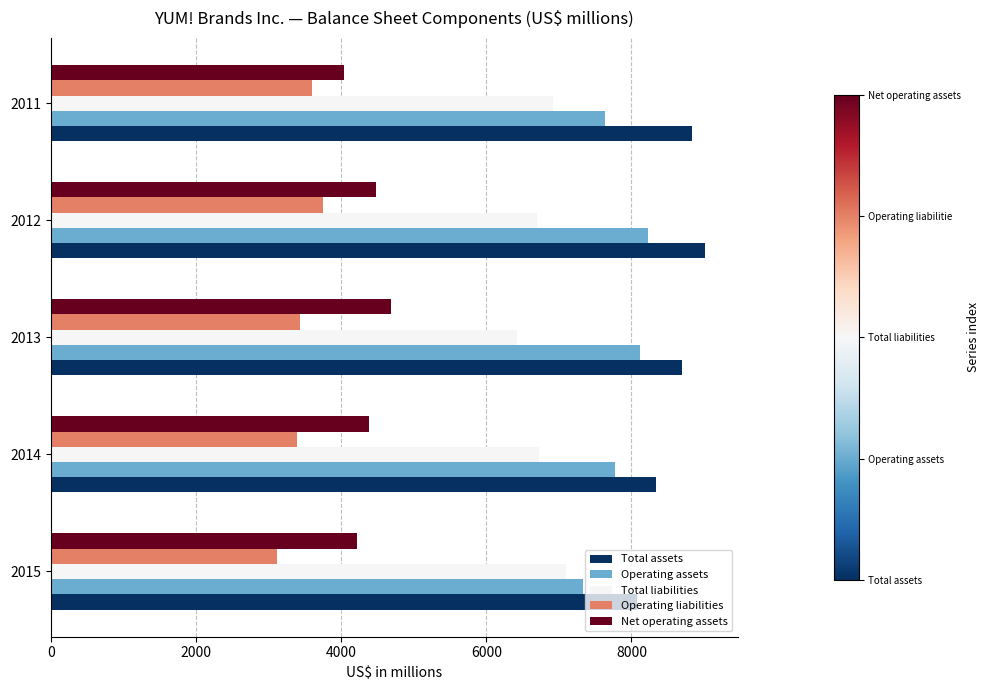

List the series in order of their peak value, highest first.

Total assets, Operating assets, Total liabilities, Net operating assets, Operating liabilities